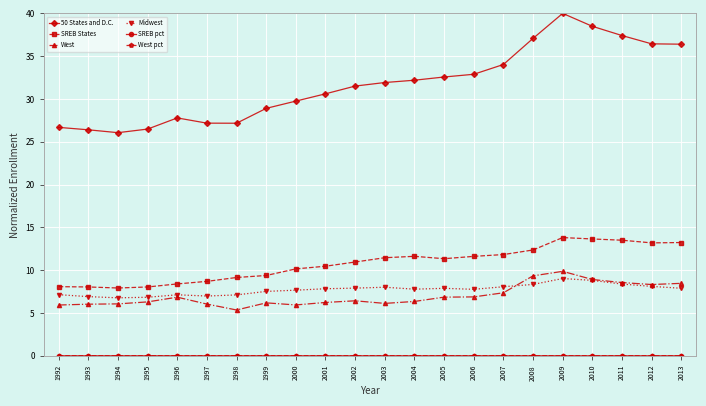

True or false: West and 50 States and D.C. intersect in this chart.

False